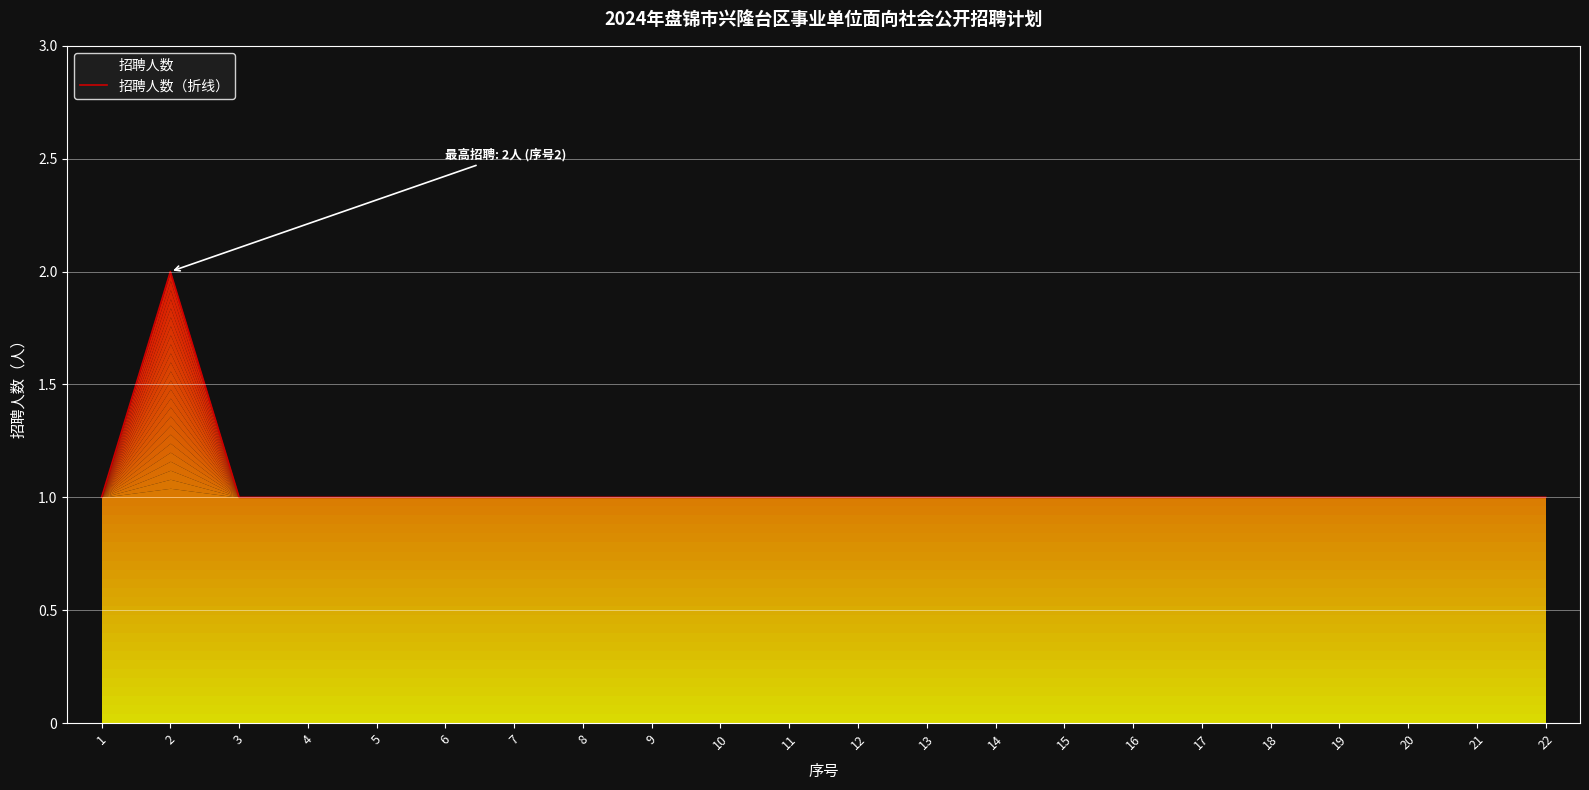

True or false: the data shows 1 at 5.

True